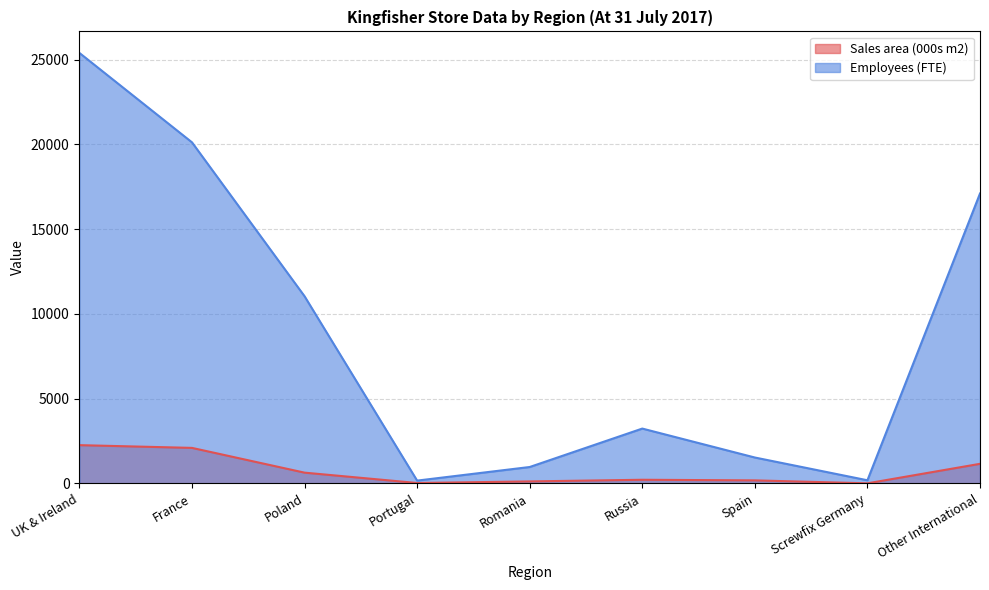

Where is Employees (FTE) nearest to the value 12780?

Poland